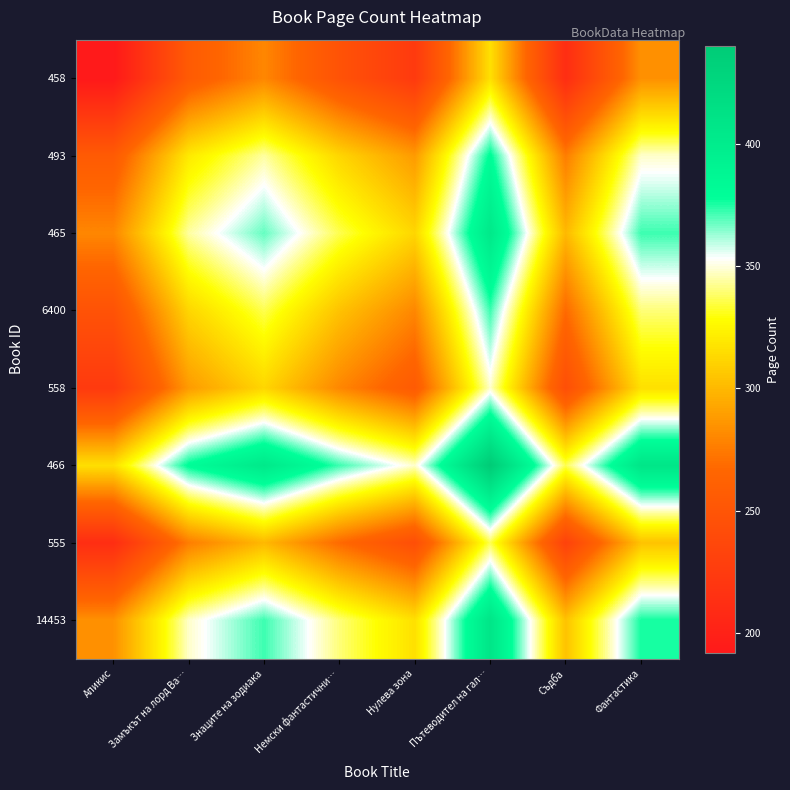

At which category is the sum across all series the highest?

Пътеводител на гал…